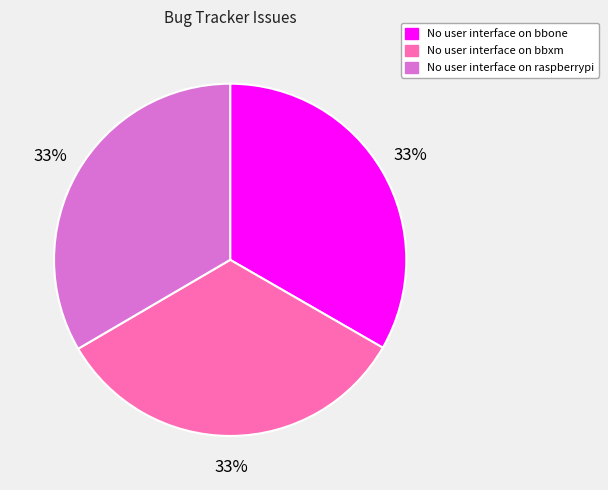

To the nearest percent, what portion does No user interface on bbone represent?

33%